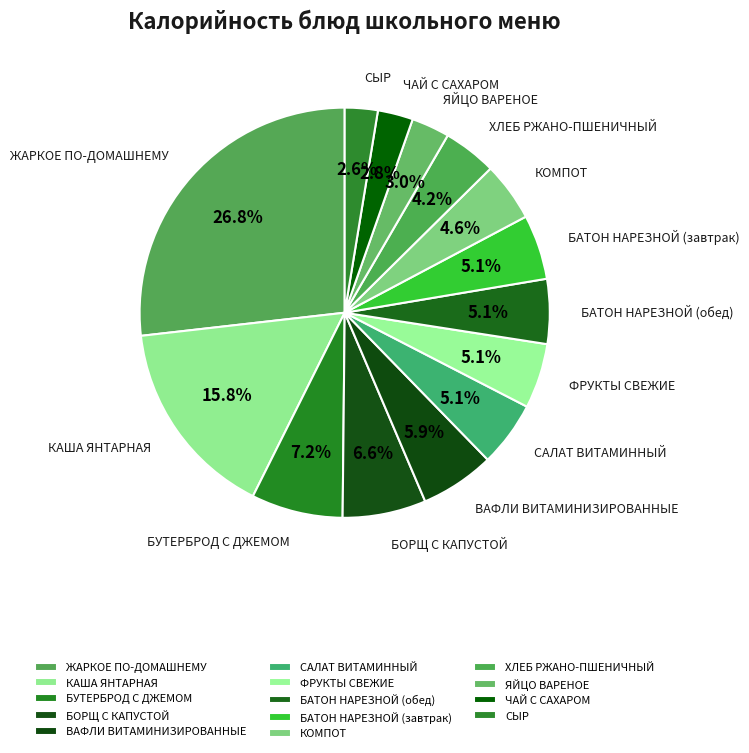

What percentage is the ВАФЛИ ВИТАМИНИЗИРОВАННЫЕ slice, to the nearest percent?

6%